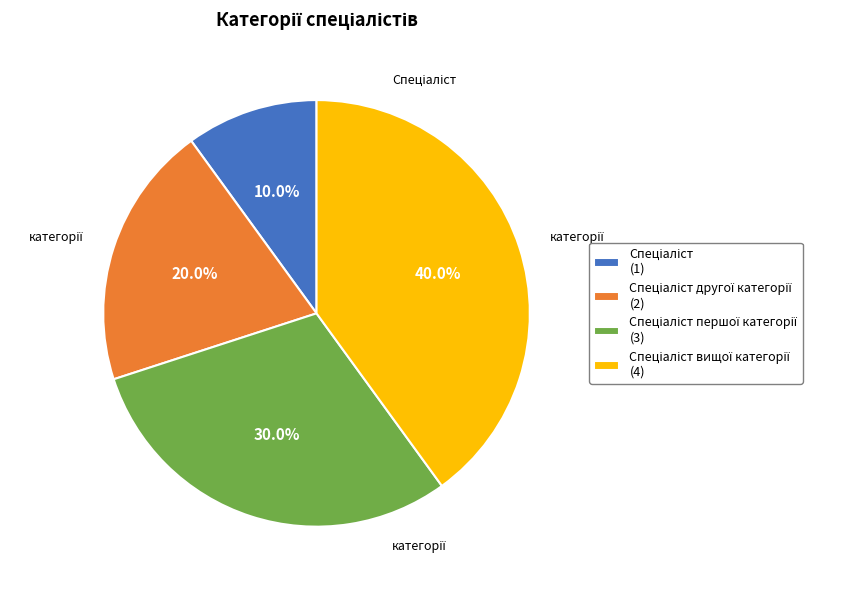

How many slices are in this pie chart?

4